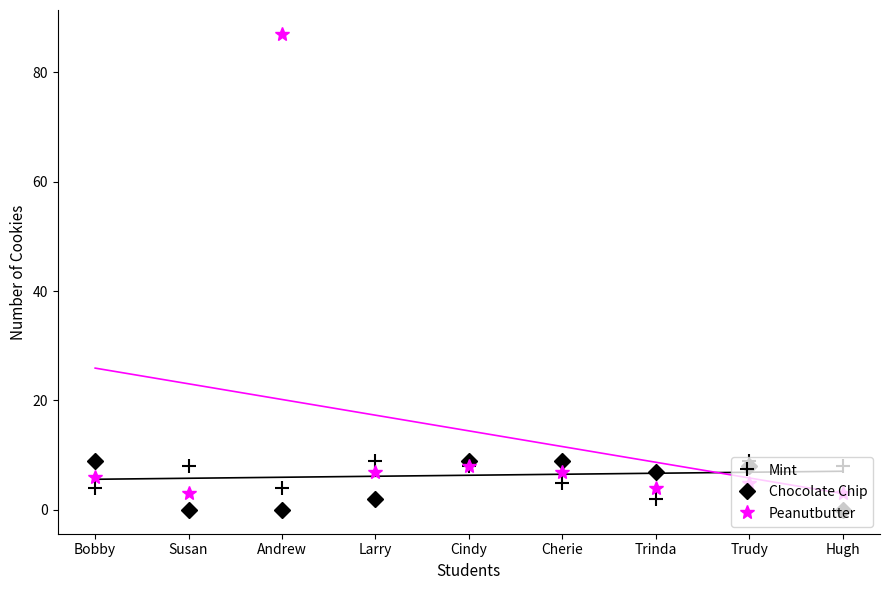

How many data points in Peanutbutter are above 6?

4